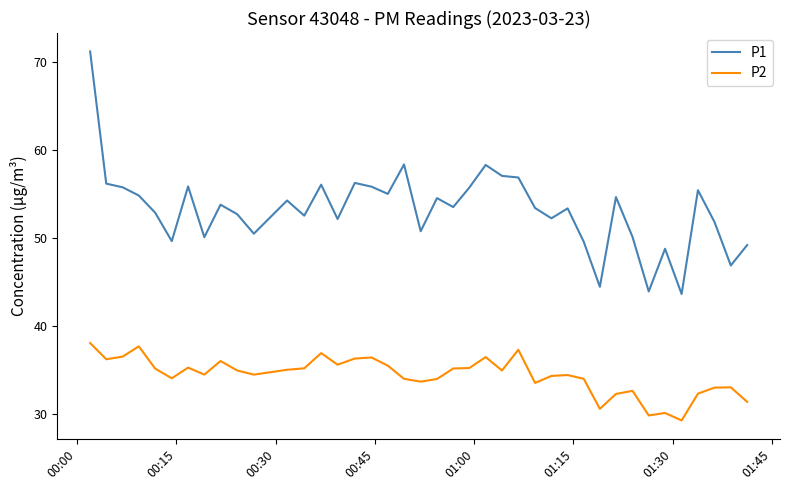

True or false: P1 and P2 cross at least once.

False